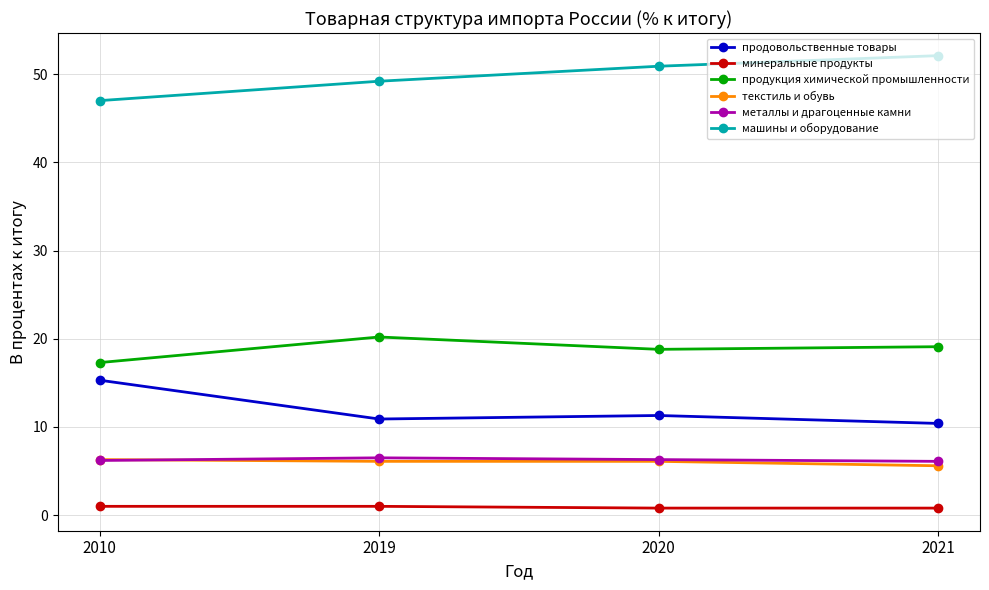

How many interior local peaks does the металлы и драгоценные камни series have?

1